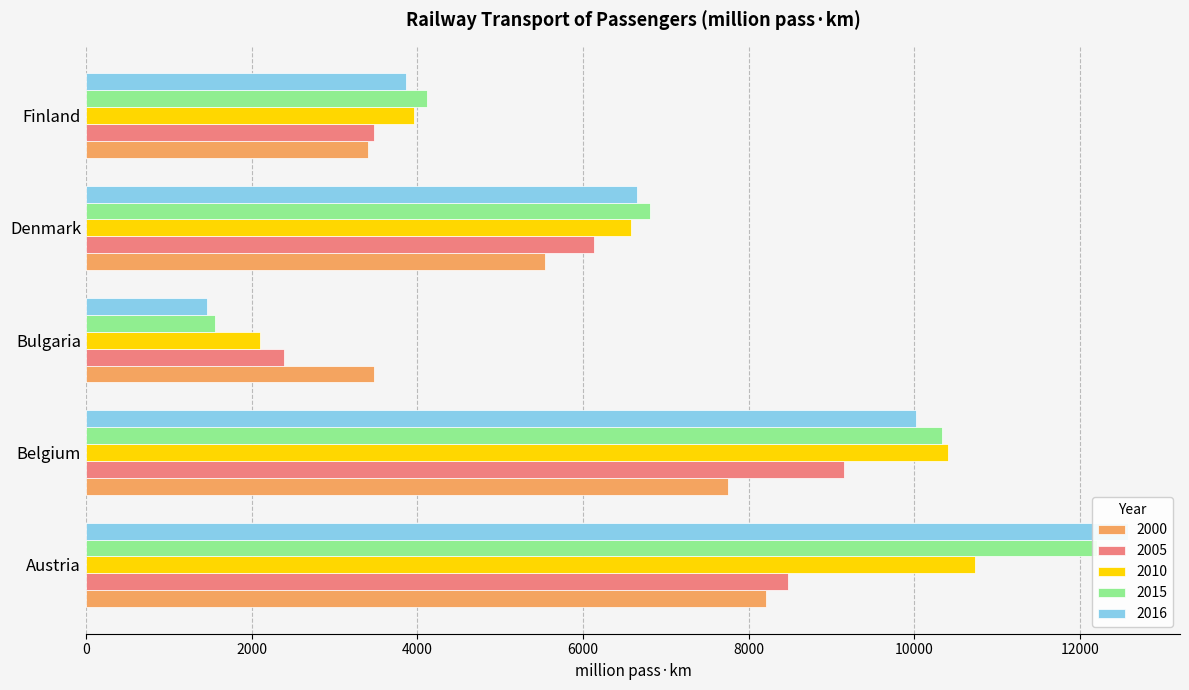

Is the value of 2000 at Belgium greater than the value of 2005 at Austria?

No